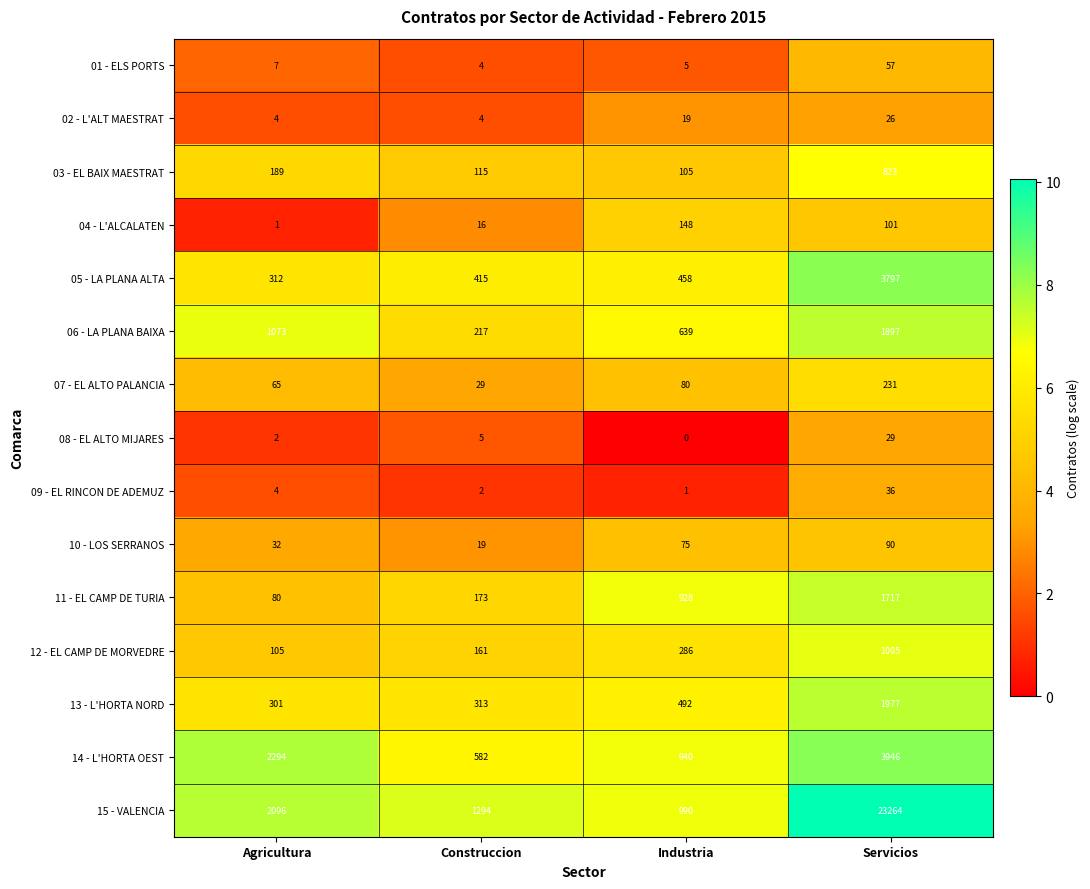

Rank the categories by 01 - ELS PORTS value from highest to lowest.

Servicios, Agricultura, Industria, Construccion